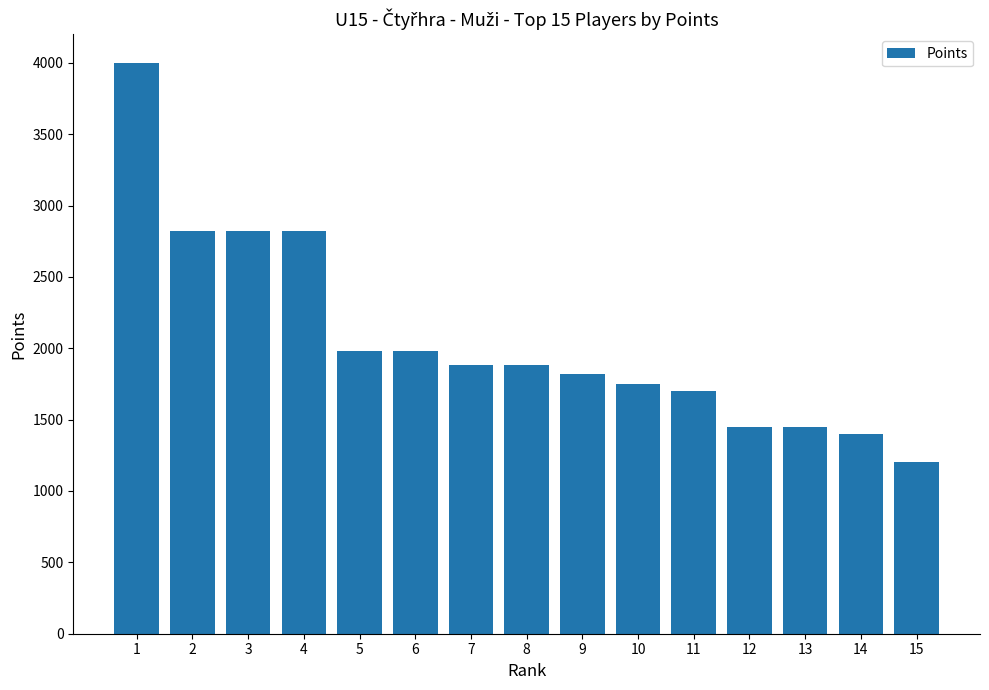

How many data points does each series have?

15